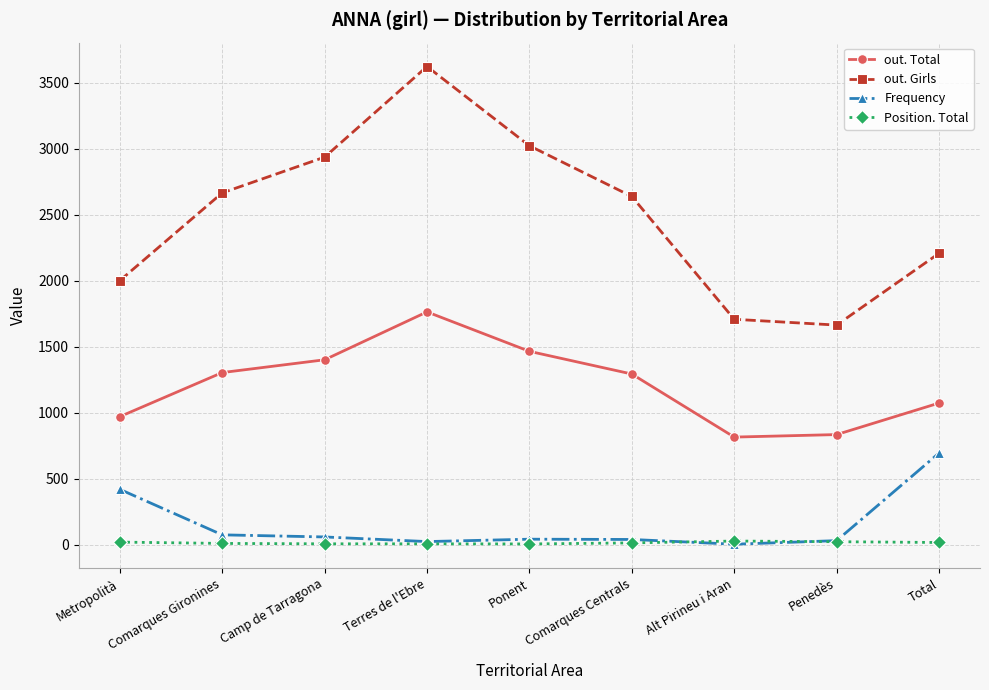

What is the approximate value of Frequency at Ponent, to the nearest 50?

50